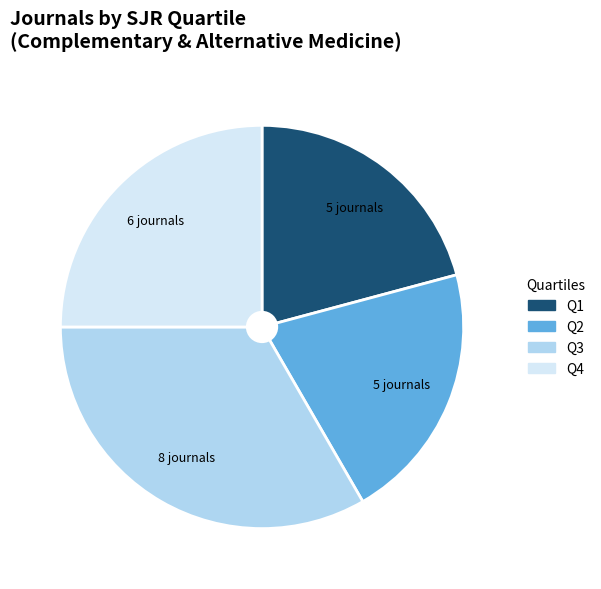

Is it true that Q3 is 46% of the pie?

False